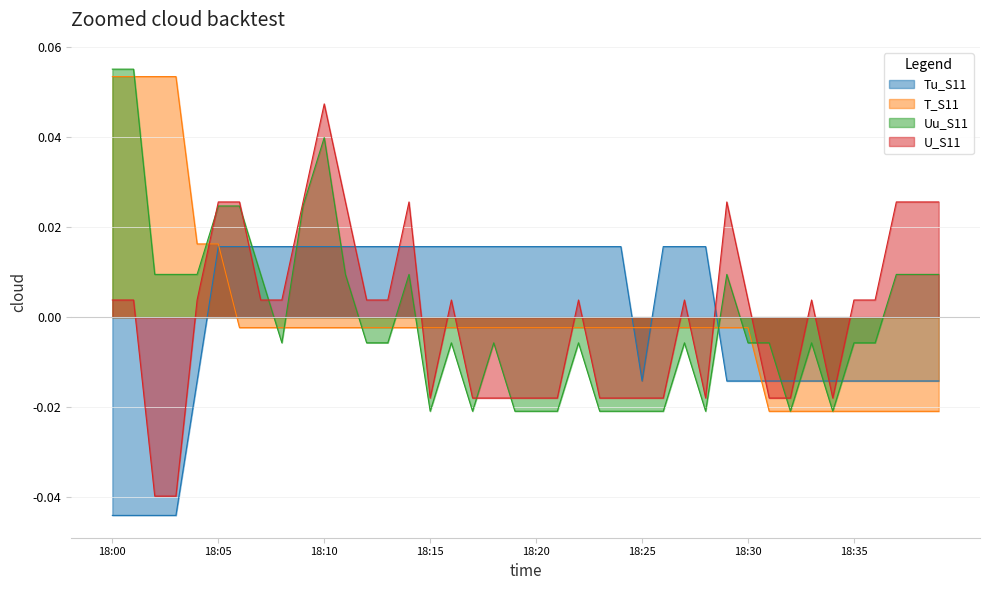

Reading right to left, list all the values displayed in this chart.

Tu_S11: -0.0	-0.0	-0.0	-0.0	-0.0	-0.0	-0.0	-0.0	-0.0	-0.0	-0.0	0.0	0.0	0.0	-0.0	0.0	0.0	0.0	0.0	0.0	0.0	0.0	0.0	0.0	0.0	0.0	0.0	0.0	0.0	0.0	0.0	0.0	0.0	0.0	0.0	-0.0	-0.0	-0.0	-0.0	-0.0
T_S11: -0.0	-0.0	-0.0	-0.0	-0.0	-0.0	-0.0	-0.0	-0.0	-0.0	-0.0	-0.0	-0.0	-0.0	-0.0	-0.0	-0.0	-0.0	-0.0	-0.0	-0.0	-0.0	-0.0	-0.0	-0.0	-0.0	-0.0	-0.0	-0.0	-0.0	-0.0	-0.0	-0.0	-0.0	0.0	0.0	0.1	0.1	0.1	0.1
Uu_S11: 0.0	0.0	0.0	-0.0	-0.0	-0.0	-0.0	-0.0	-0.0	-0.0	0.0	-0.0	-0.0	-0.0	-0.0	-0.0	-0.0	-0.0	-0.0	-0.0	-0.0	-0.0	-0.0	-0.0	-0.0	0.0	-0.0	-0.0	0.0	0.0	0.0	-0.0	0.0	0.0	0.0	0.0	0.0	0.0	0.1	0.1
U_S11: 0.0	0.0	0.0	0.0	0.0	-0.0	0.0	-0.0	-0.0	0.0	0.0	-0.0	0.0	-0.0	-0.0	-0.0	-0.0	0.0	-0.0	-0.0	-0.0	-0.0	-0.0	0.0	-0.0	0.0	0.0	0.0	0.0	0.0	0.0	0.0	0.0	0.0	0.0	0.0	-0.0	-0.0	0.0	0.0